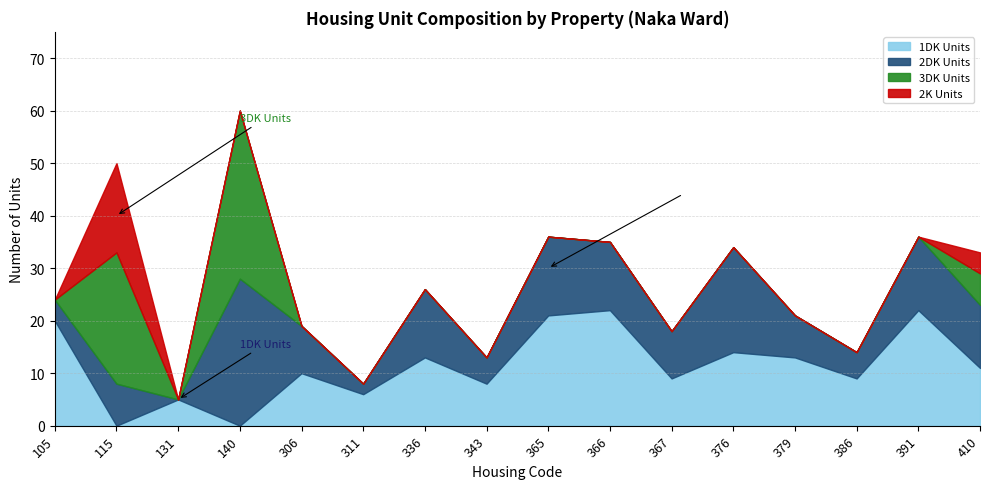

The 2K Units series shows 0 at 391. True or false?

True